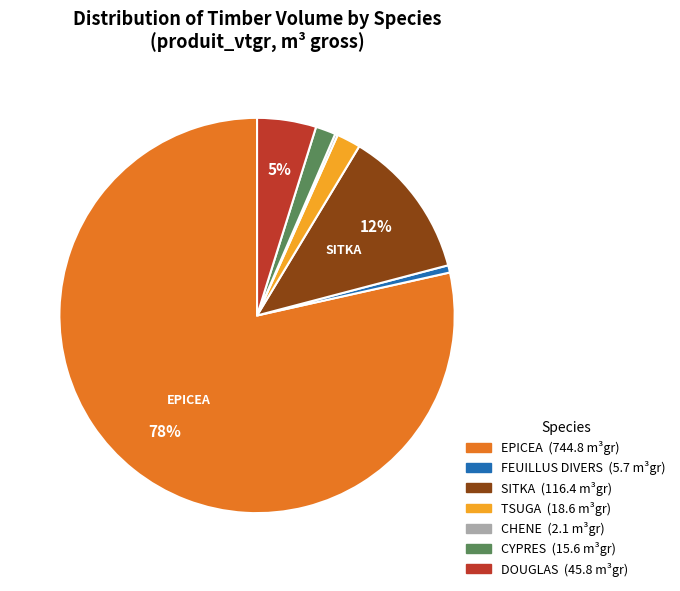

To the nearest percent, what is the difference between the largest and smallest slice percentages?

78%